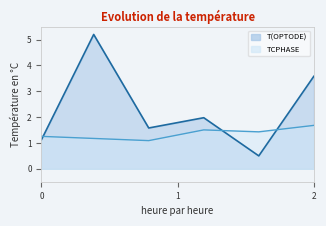

What is the difference between the T(OPTODE) values at 0 and 2?

3.2